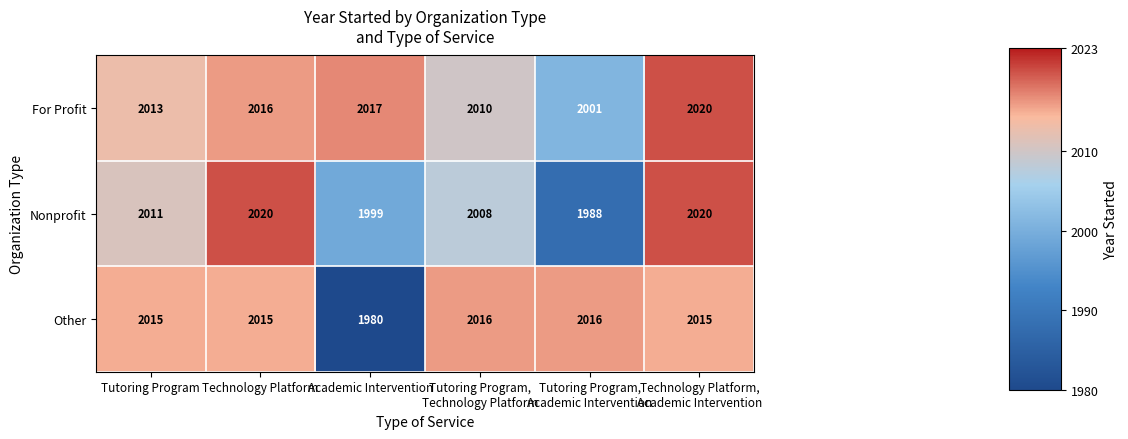

What is the total value across all series at Academic Intervention?

5996